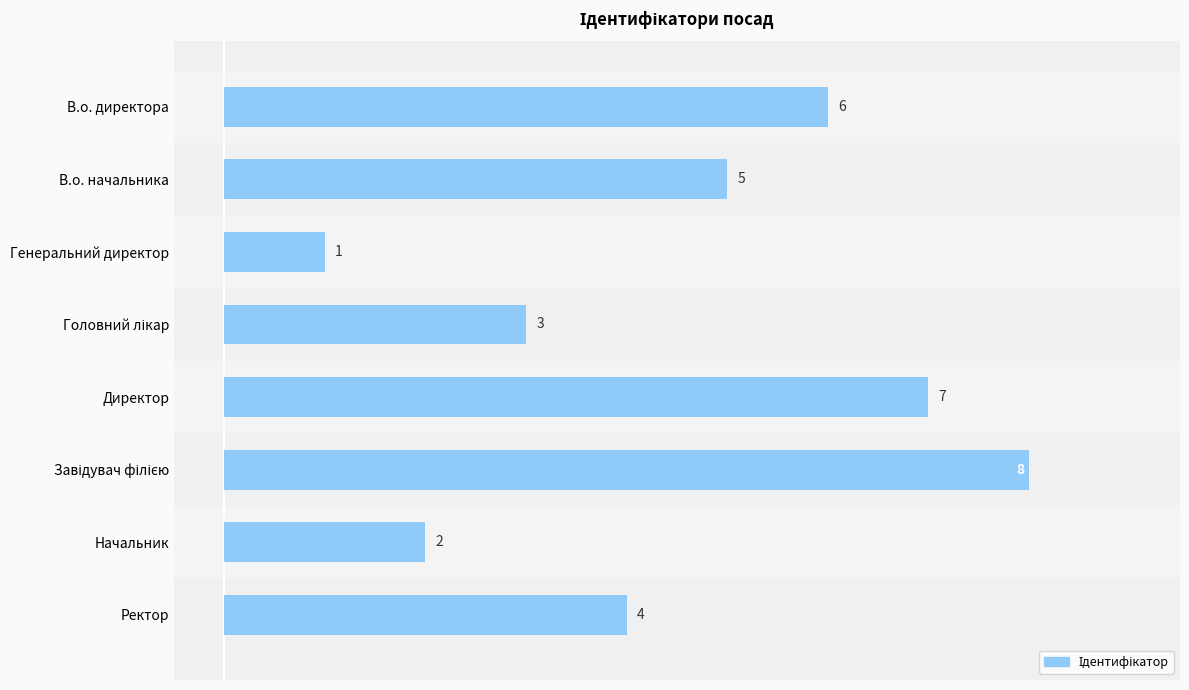

What is the difference between the maximum and minimum values?

7